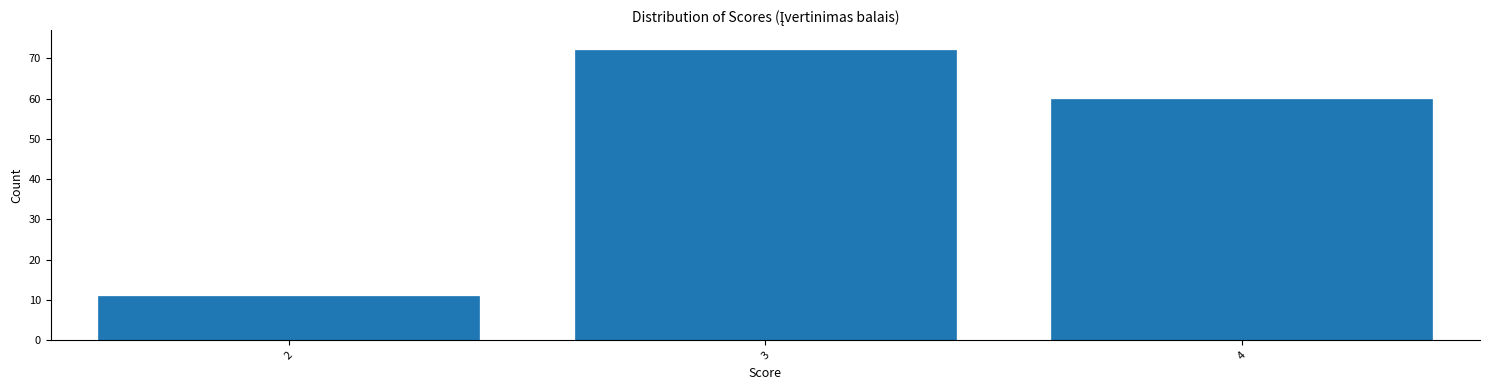

Reading left to right, list all the values displayed in this chart.

2=11	3=72	4=60